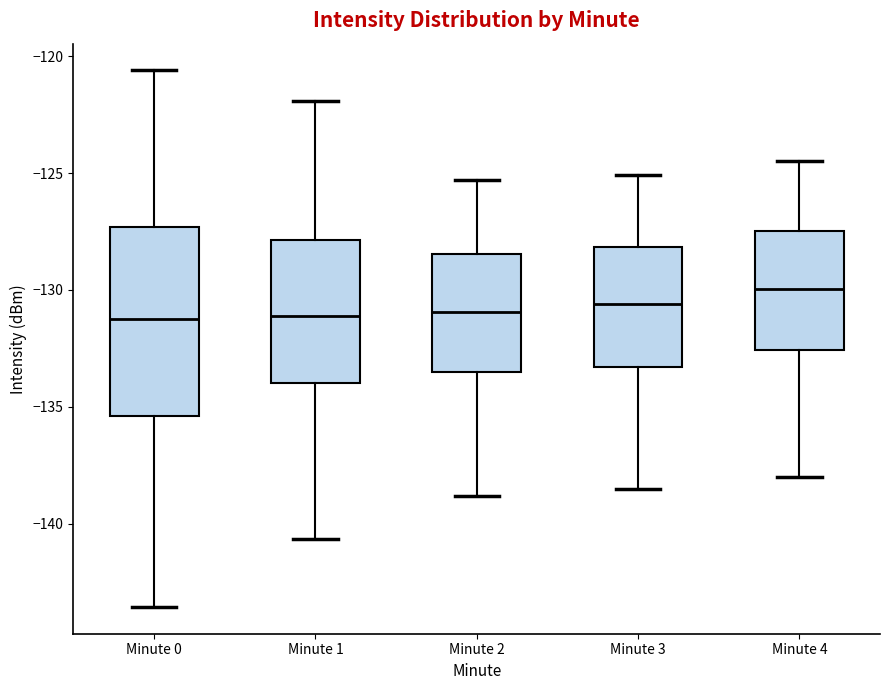

Reading left to right, read every box against the y-axis: the position of its median line, the range the box covers, and the ends of its whiskers. The values are not printed on the chart, so give them approximately, as read against the axis.

Minute 0: median -131.5, box -135.5 to -127.5, whiskers -143.5 to -120.5
Minute 1: median -131.0, box -134.0 to -128.0, whiskers -140.5 to -122.0
Minute 2: median -131.0, box -133.5 to -128.5, whiskers -139.0 to -125.5
Minute 3: median -130.5, box -133.5 to -128.0, whiskers -138.5 to -125.0
Minute 4: median -130.0, box -132.5 to -127.5, whiskers -138.0 to -124.5